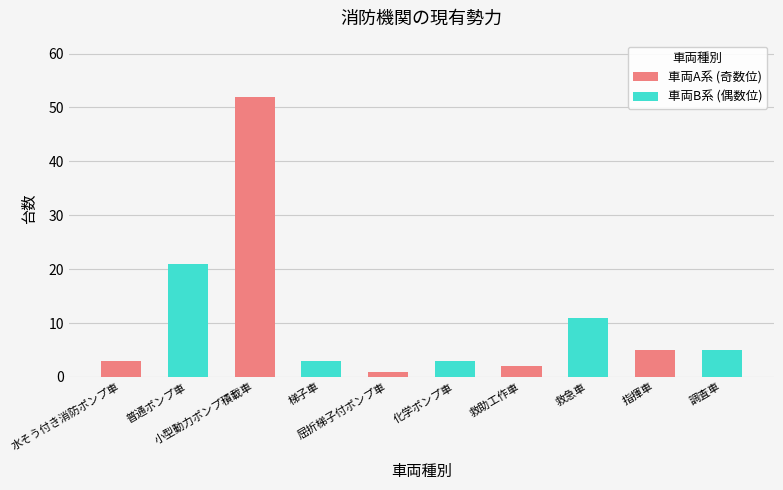

Which label corresponds to the largest value in the chart?

小型動力ポンプ積載車